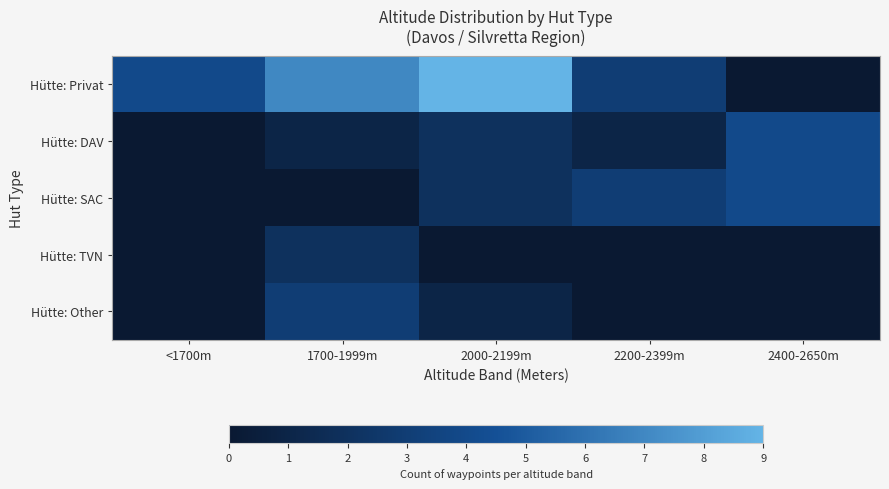

What is the maximum value shown in the chart?

9